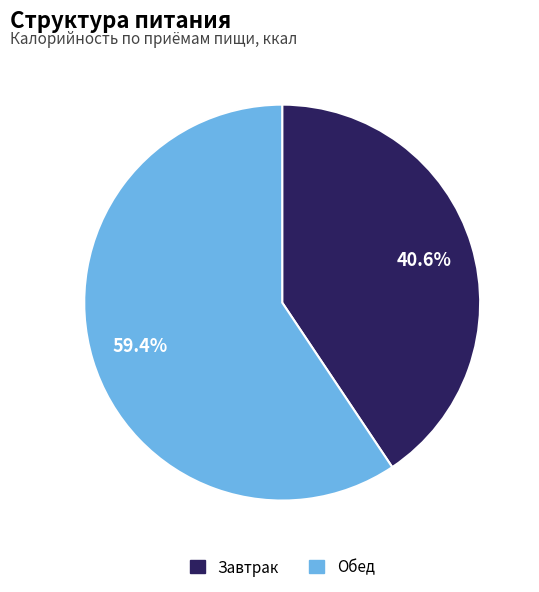

How much of the chart is everything except Завтрак?

59.4%